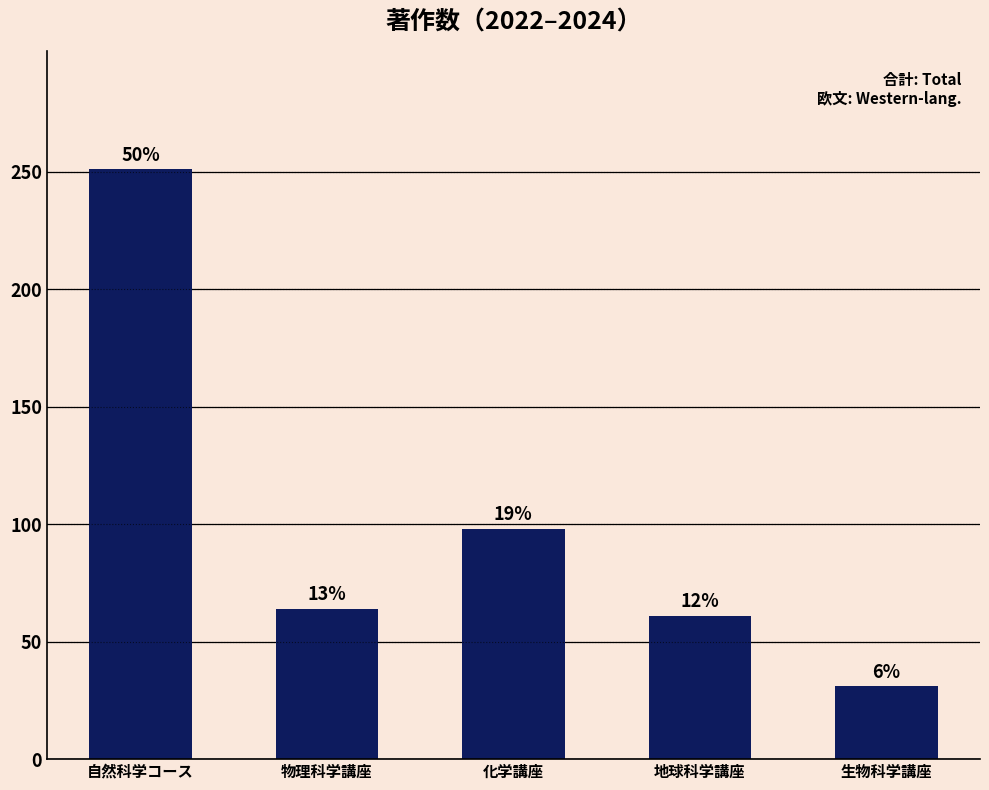

What is the maximum value shown in the chart?

251